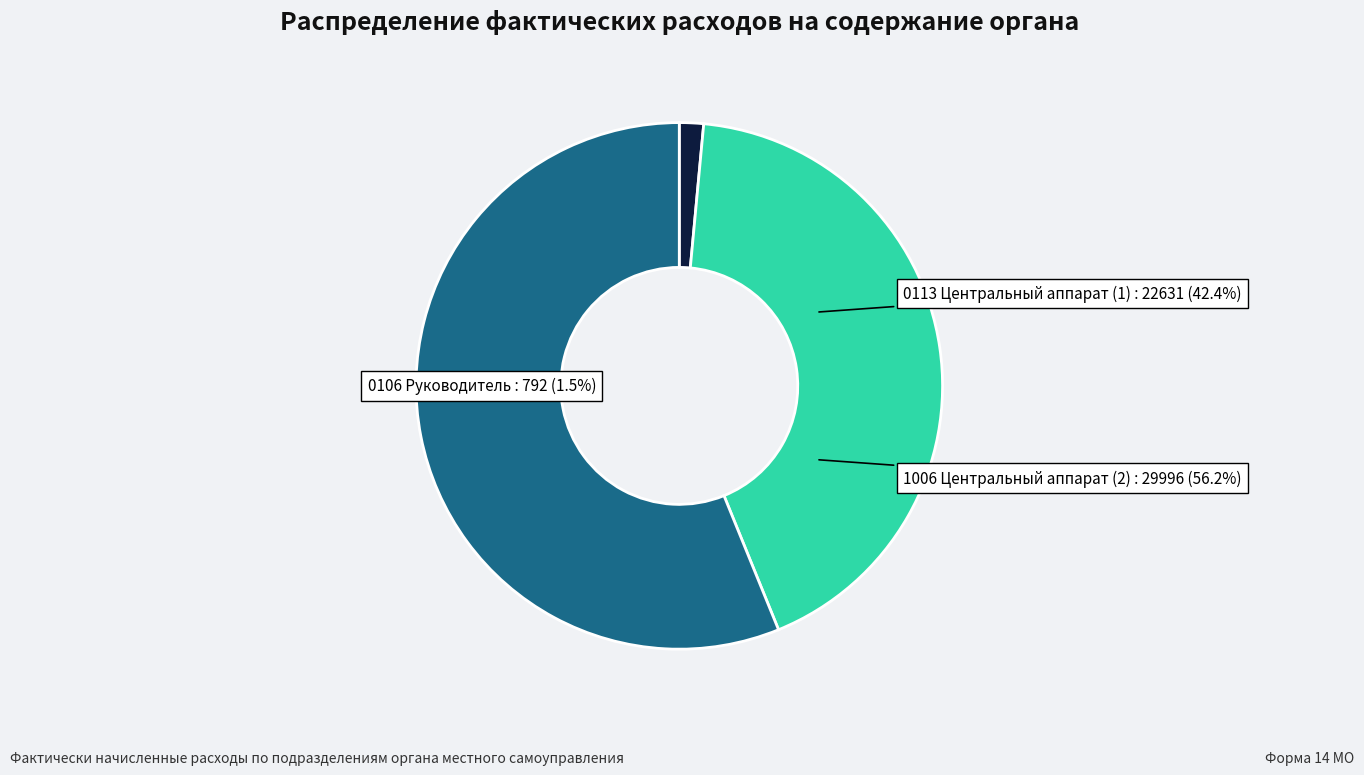

Which slice is the smallest?

0106 Руководитель